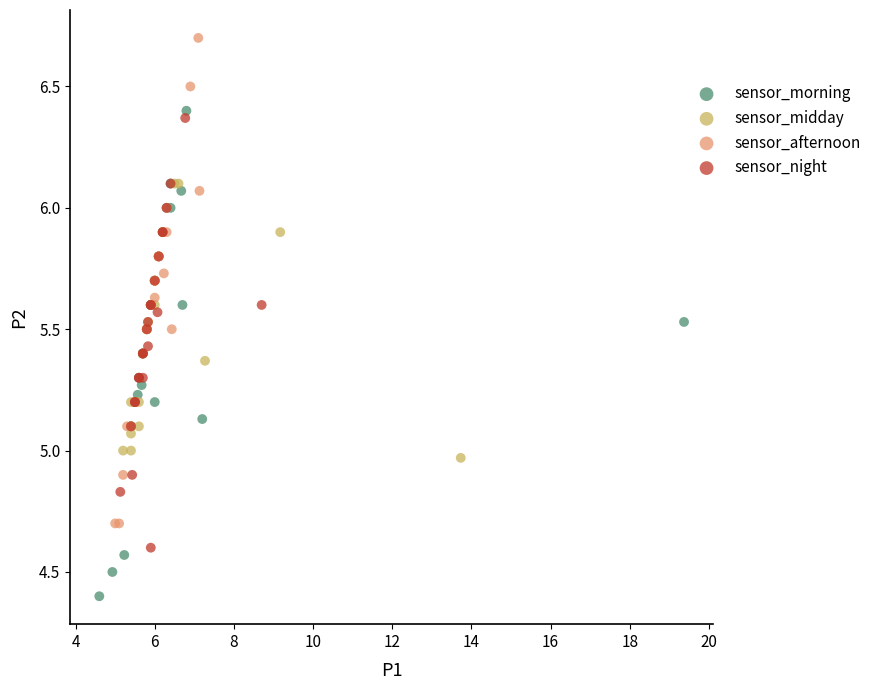

Which series contains the highest Y value?

sensor_afternoon